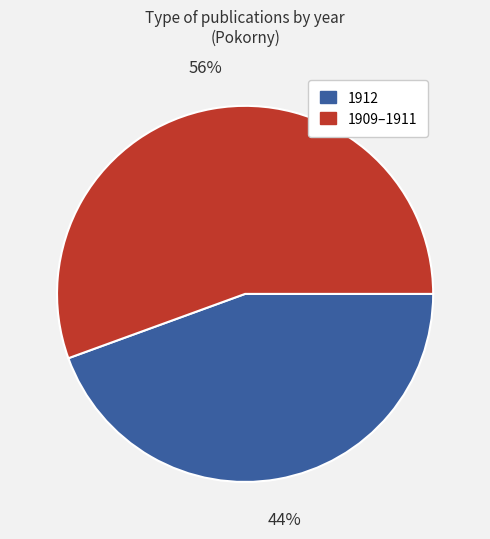

The 1909–1911 slice represents 56% of the pie. True or false?

True